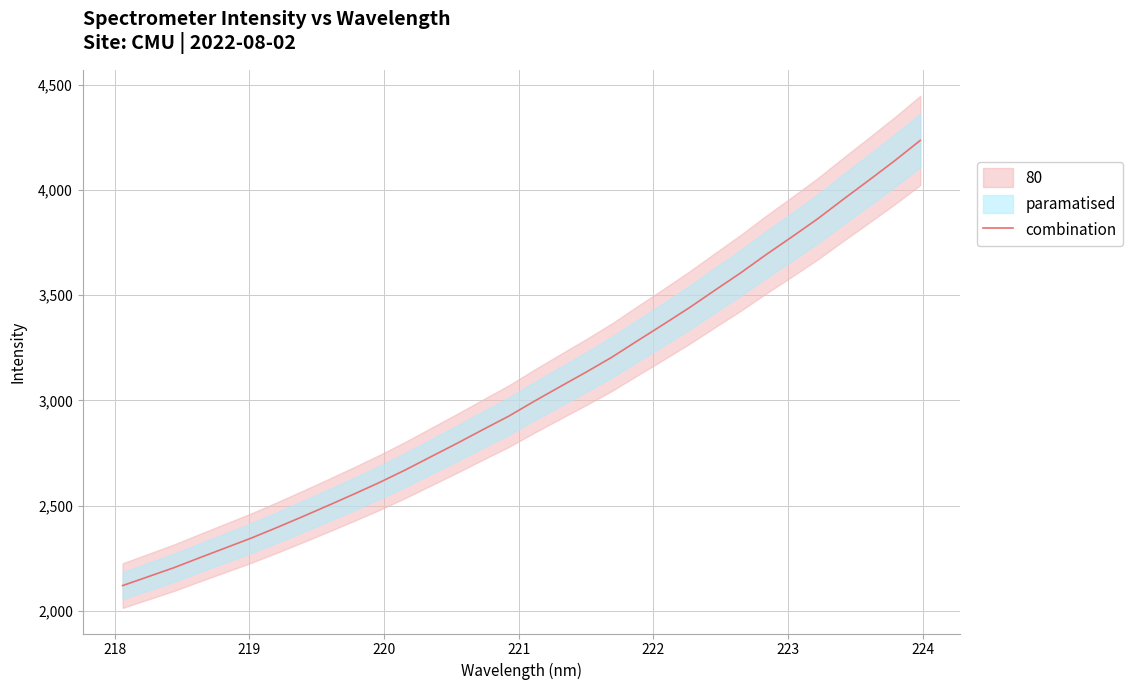

What is the highest value of the combination series?

4235.6